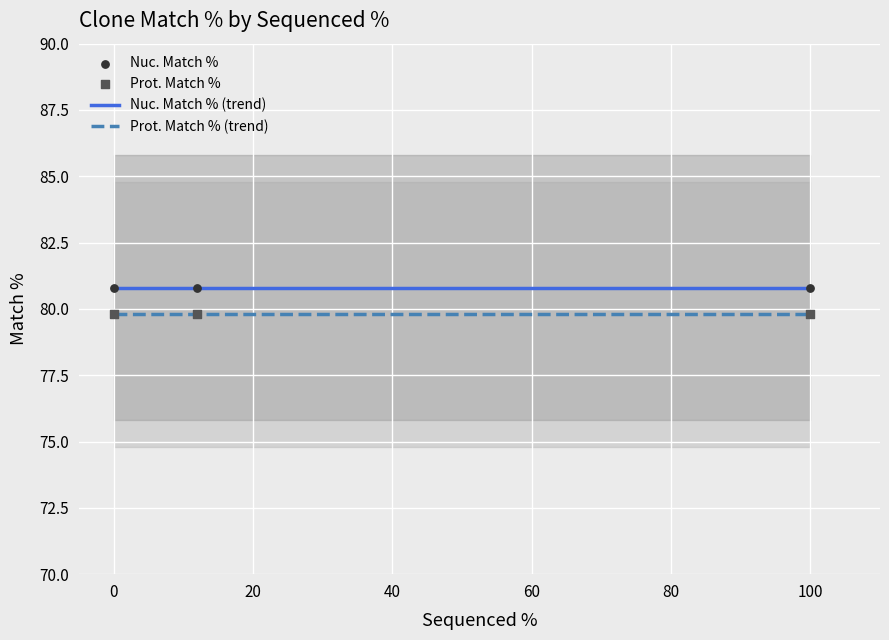

The value of Prot. Match % (trend) at 100 is 125.7. True or false?

False